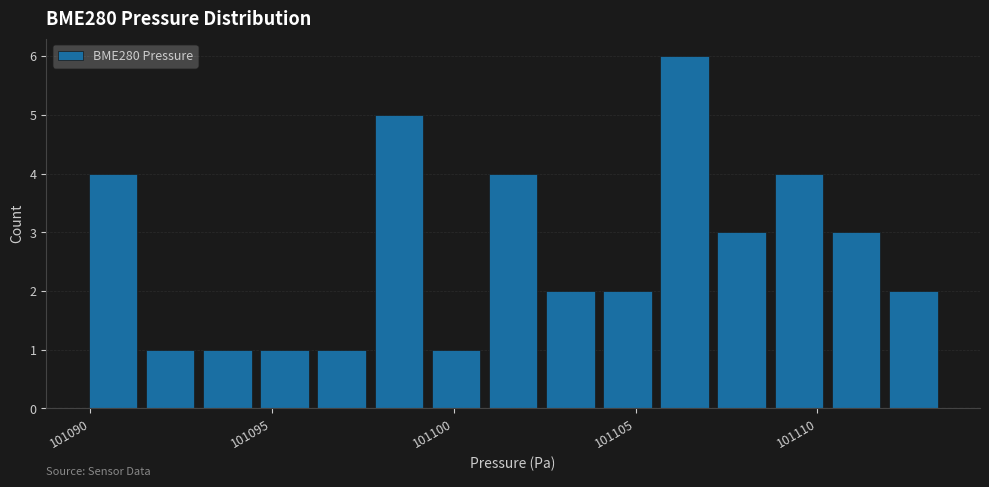

Around what value on the x-axis is the tallest bar? Give the approximate position of its centre, as read against the axis.

101106.5